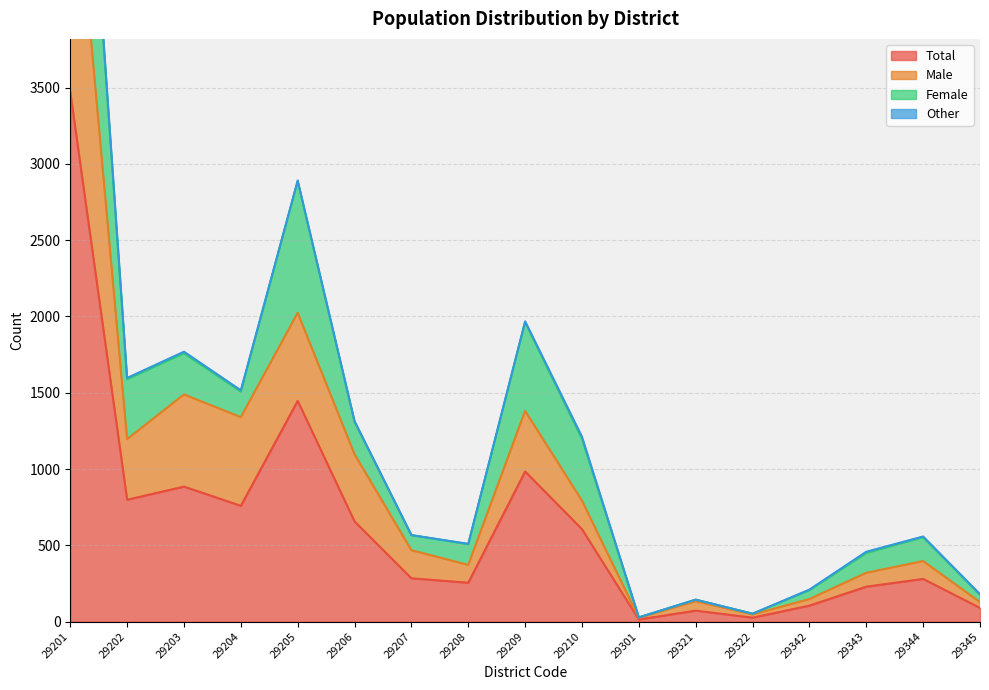

Is it true that Total equals 1447 at 29205?

True